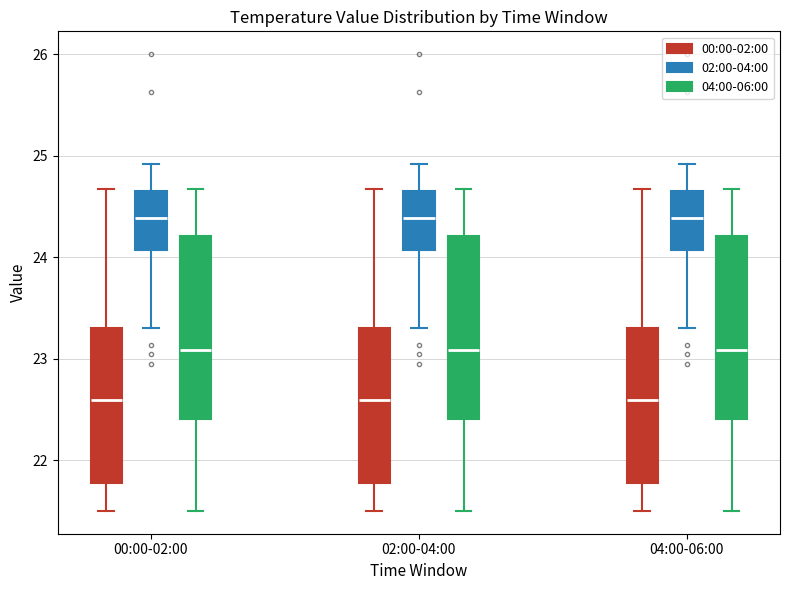

Reading left to right, read every box against the y-axis: the position of its median line, the range the box covers, and the ends of its whiskers. The values are not printed on the chart, so give them approximately, as read against the axis.

00:00-02:00 (00:00-02:00): median 22.6, box 21.8 to 23.3, whiskers 21.5 to 24.7
00:00-02:00 (02:00-04:00): median 24.4, box 24.1 to 24.7, whiskers 23.3 to 24.9
00:00-02:00 (04:00-06:00): median 23.1, box 22.4 to 24.2, whiskers 21.5 to 24.7
02:00-04:00 (00:00-02:00): median 22.6, box 21.8 to 23.3, whiskers 21.5 to 24.7
02:00-04:00 (02:00-04:00): median 24.4, box 24.1 to 24.7, whiskers 23.3 to 24.9
02:00-04:00 (04:00-06:00): median 23.1, box 22.4 to 24.2, whiskers 21.5 to 24.7
04:00-06:00 (00:00-02:00): median 22.6, box 21.8 to 23.3, whiskers 21.5 to 24.7
04:00-06:00 (02:00-04:00): median 24.4, box 24.1 to 24.7, whiskers 23.3 to 24.9
04:00-06:00 (04:00-06:00): median 23.1, box 22.4 to 24.2, whiskers 21.5 to 24.7